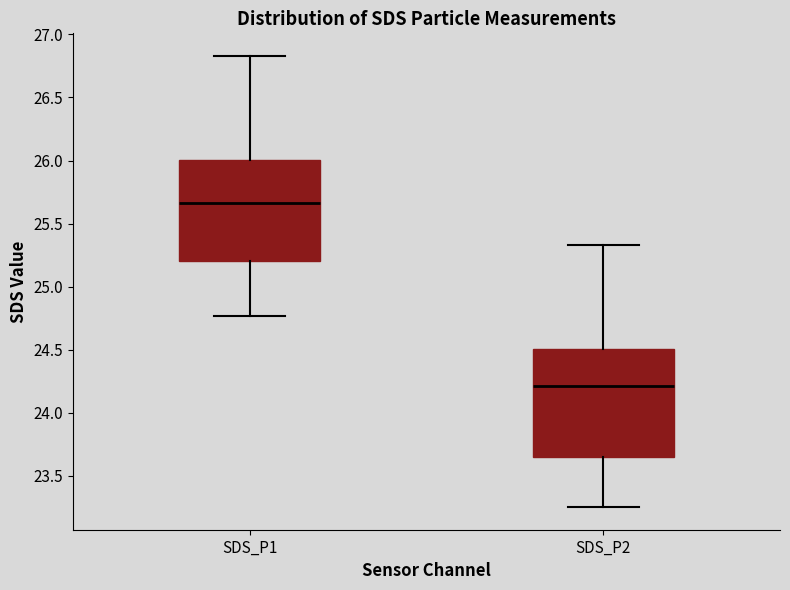

Reading left to right, read every box against the y-axis: the position of its median line, the range the box covers, and the ends of its whiskers. The values are not printed on the chart, so give them approximately, as read against the axis.

SDS_P1: median 25.65, box 25.20 to 26.00, whiskers 24.75 to 26.85
SDS_P2: median 24.20, box 23.65 to 24.50, whiskers 23.25 to 25.35